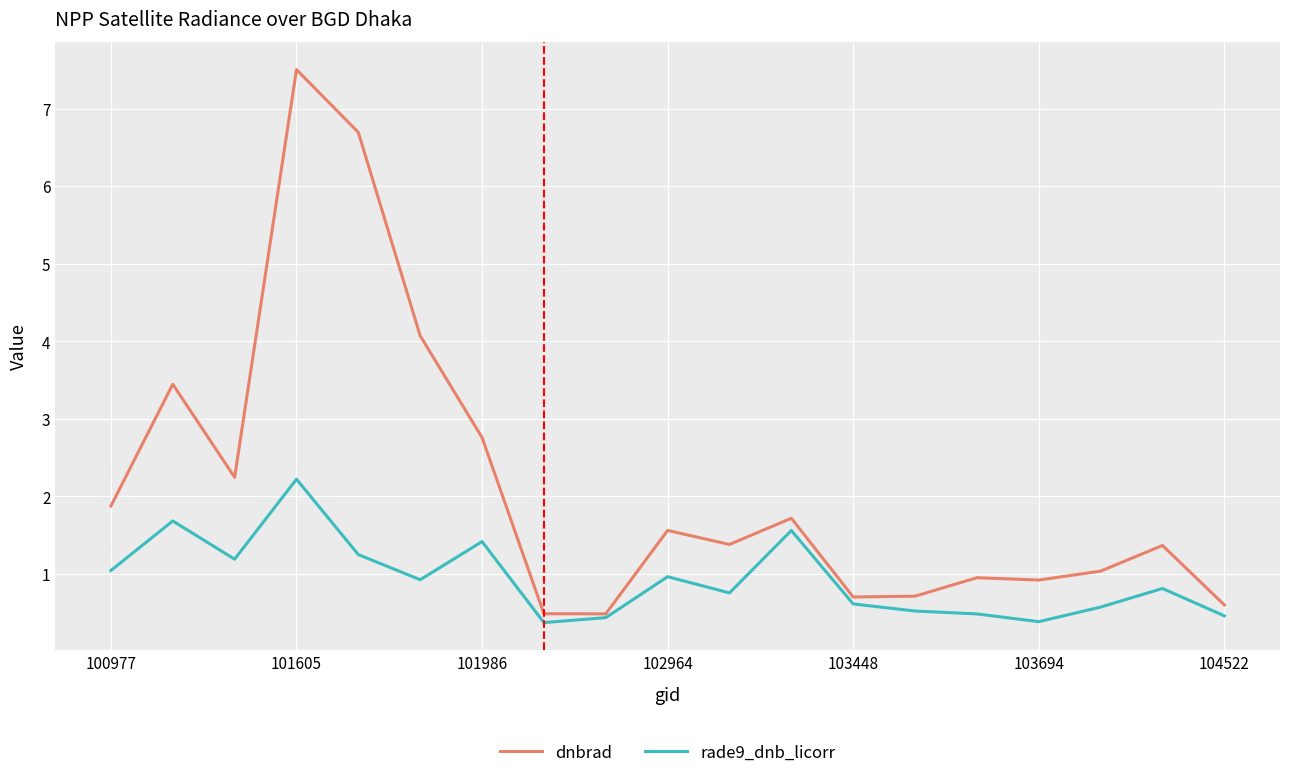

True or false: rade9_dnb_licorr has more than 2 points higher than both neighbors.

True